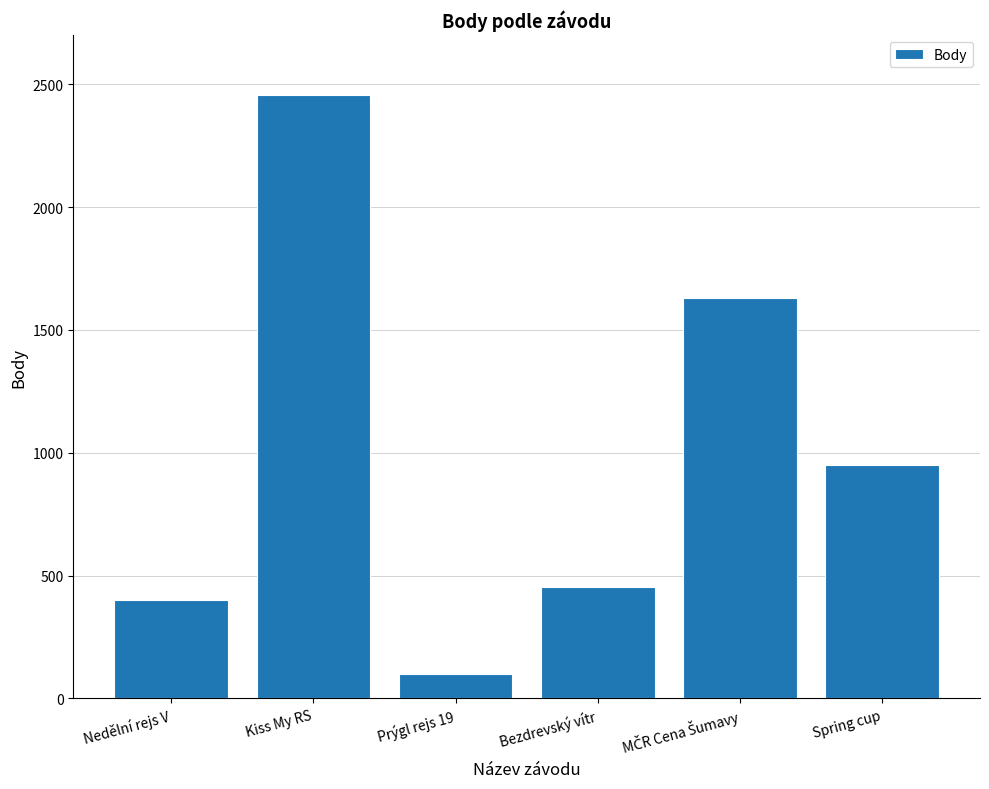

Reading left to right, extract all data points from this chart.

402	2456	101	452	1629	950